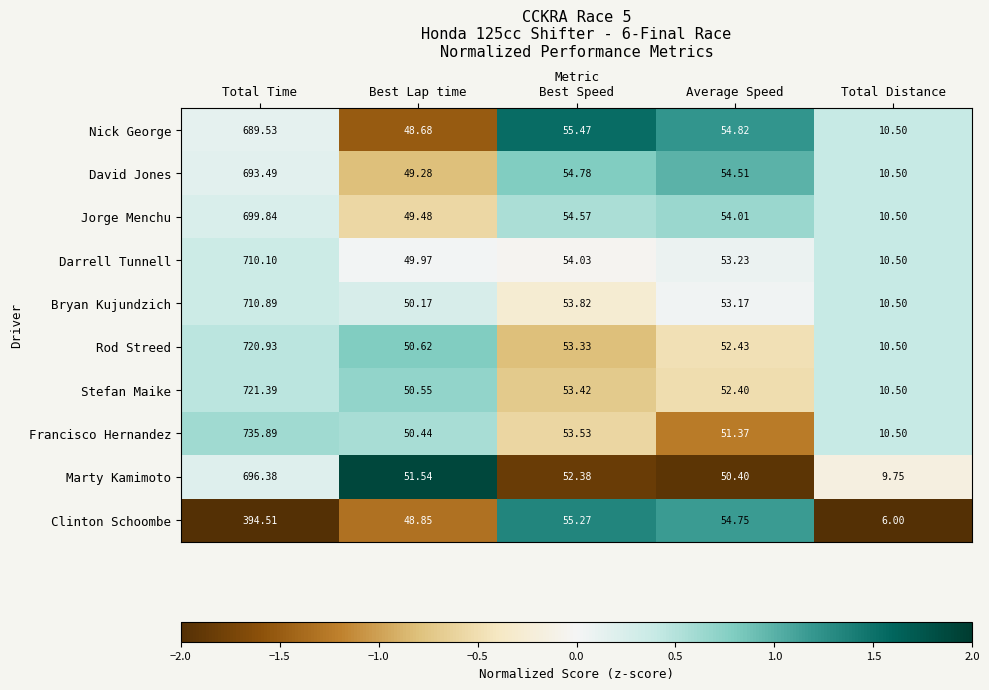

Which label corresponds to the largest value in the chart?

Total Time